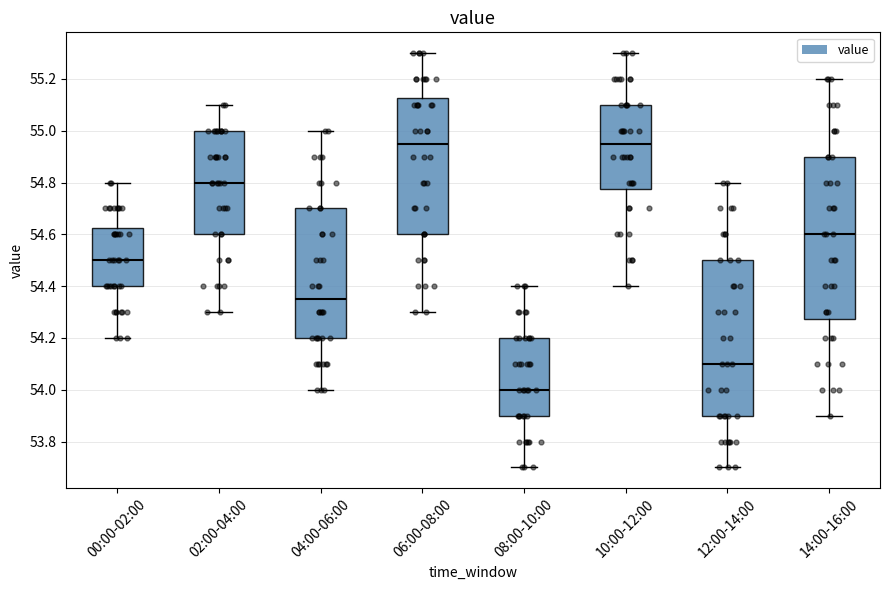

Comparing the boxes themselves (not the whiskers), which one is the tallest?

14:00-16:00